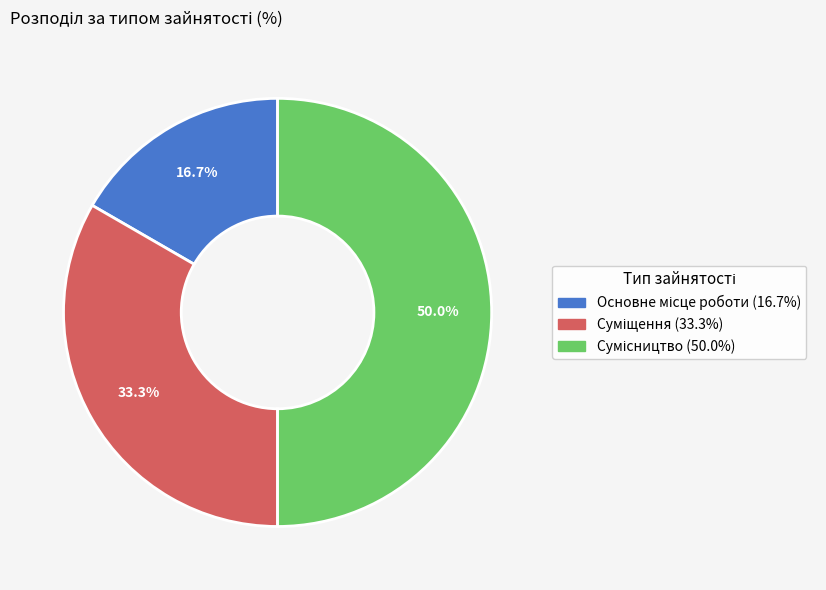

What is the total percentage of Основне місце роботи and Сумісництво?

66.7%